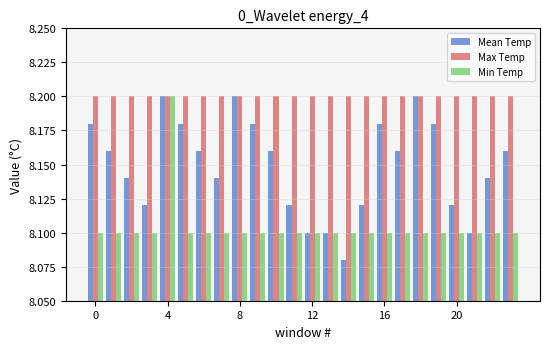

At how many categories does at least one series exceed 8?

24